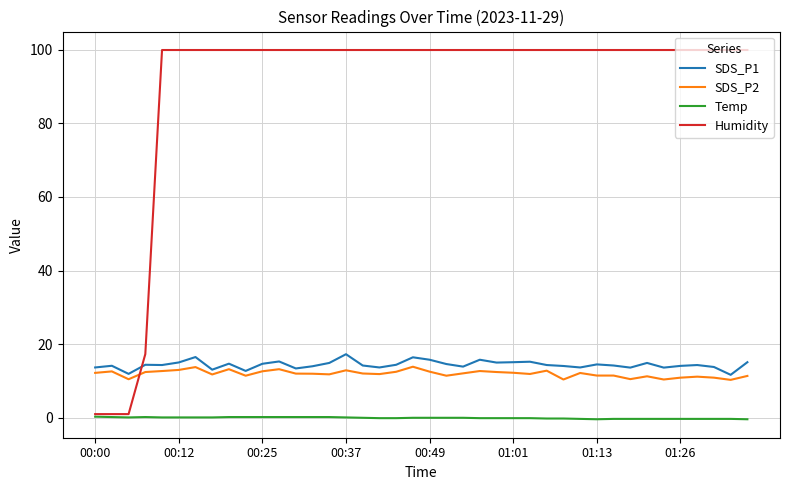

Which series has the widest spread of values?

Humidity